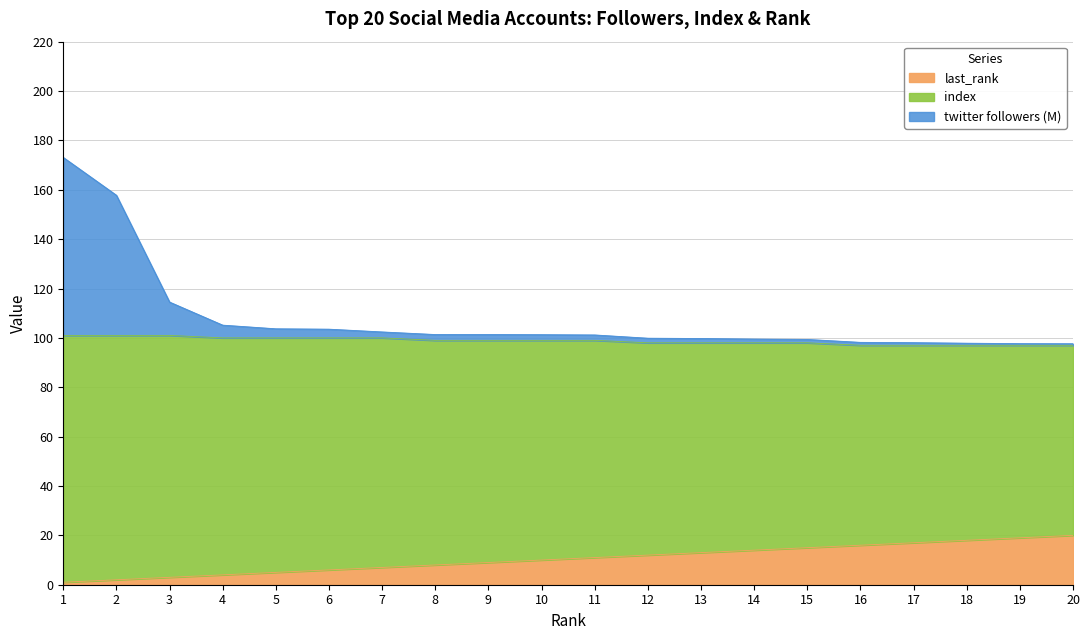

The value of twitter_followers_M at 14 is 20.5. True or false?

False